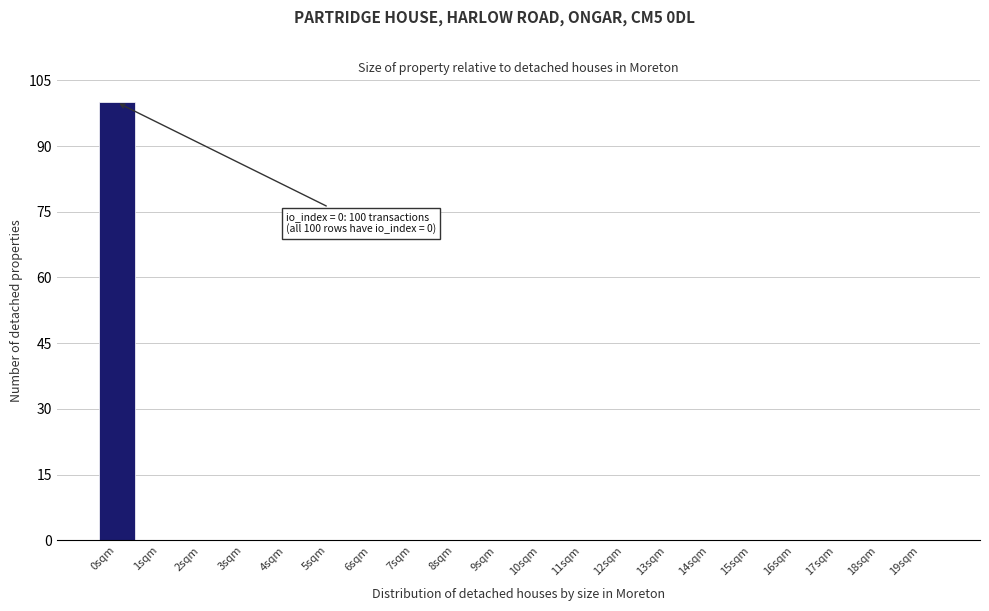

Reading left to right, what are all the values shown in this chart?

0sqm=100	1sqm=0	2sqm=0	3sqm=0	4sqm=0	5sqm=0	6sqm=0	7sqm=0	8sqm=0	9sqm=0	10sqm=0	11sqm=0	12sqm=0	13sqm=0	14sqm=0	15sqm=0	16sqm=0	17sqm=0	18sqm=0	19sqm=0